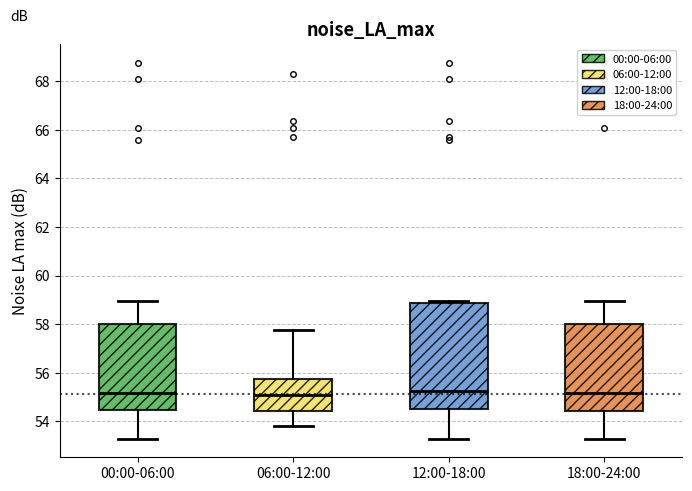

Comparing the boxes themselves (not the whiskers), which one is the tallest?

12:00-18:00